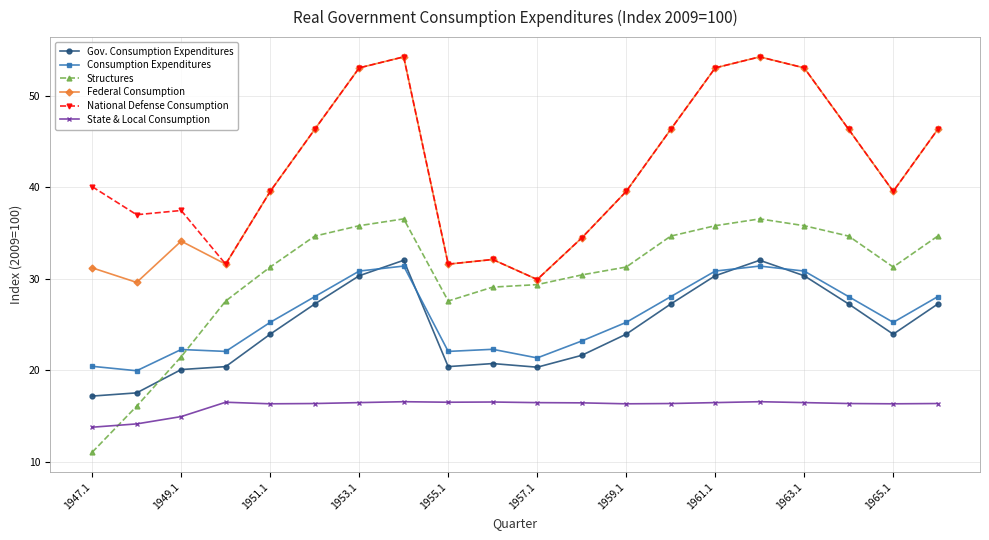

What is the minimum value shown in the chart?

11.0